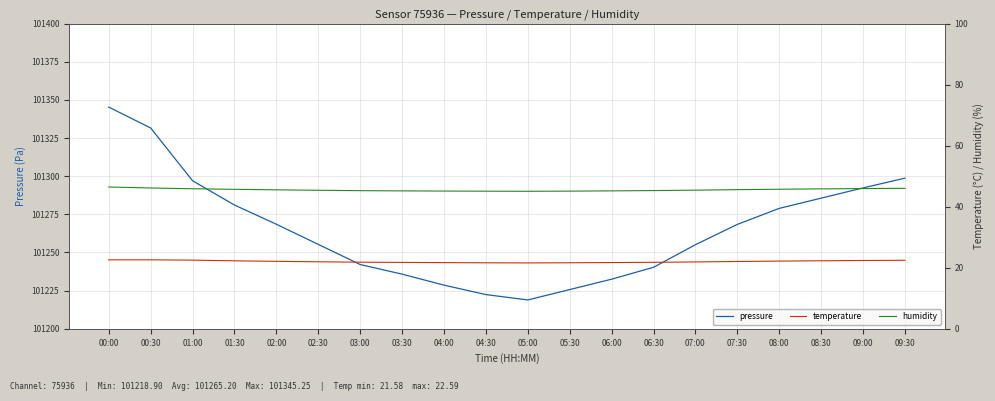

Reading left to right, list all the values displayed in this chart.

pressure: 101345.2	101331.6	101297.0	101281.1	101268.5	101255.3	101242.1	101235.8	101228.6	101222.4	101218.9	101225.7	101232.5	101240.3	101255.1	101268.4	101278.9	101285.6	101292.3	101298.7
temperature: 22.6	22.6	22.5	22.3	22.1	21.9	21.8	21.8	21.7	21.6	21.6	21.6	21.7	21.8	21.9	22.1	22.2	22.3	22.4	22.4
humidity: 46.5	46.1	45.9	45.7	45.5	45.4	45.2	45.2	45.1	45.1	45.0	45.1	45.2	45.3	45.4	45.6	45.7	45.8	45.9	46.0